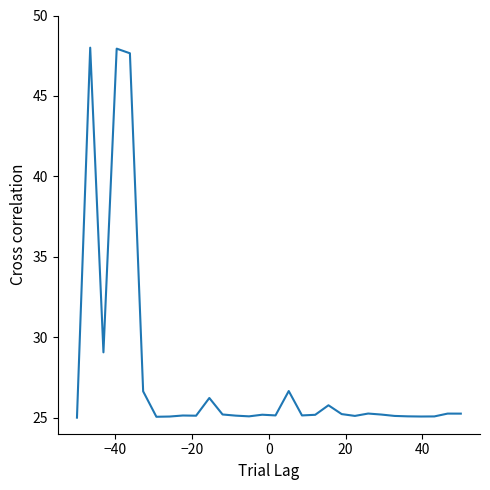

What is the difference between the maximum and minimum values?

23.0